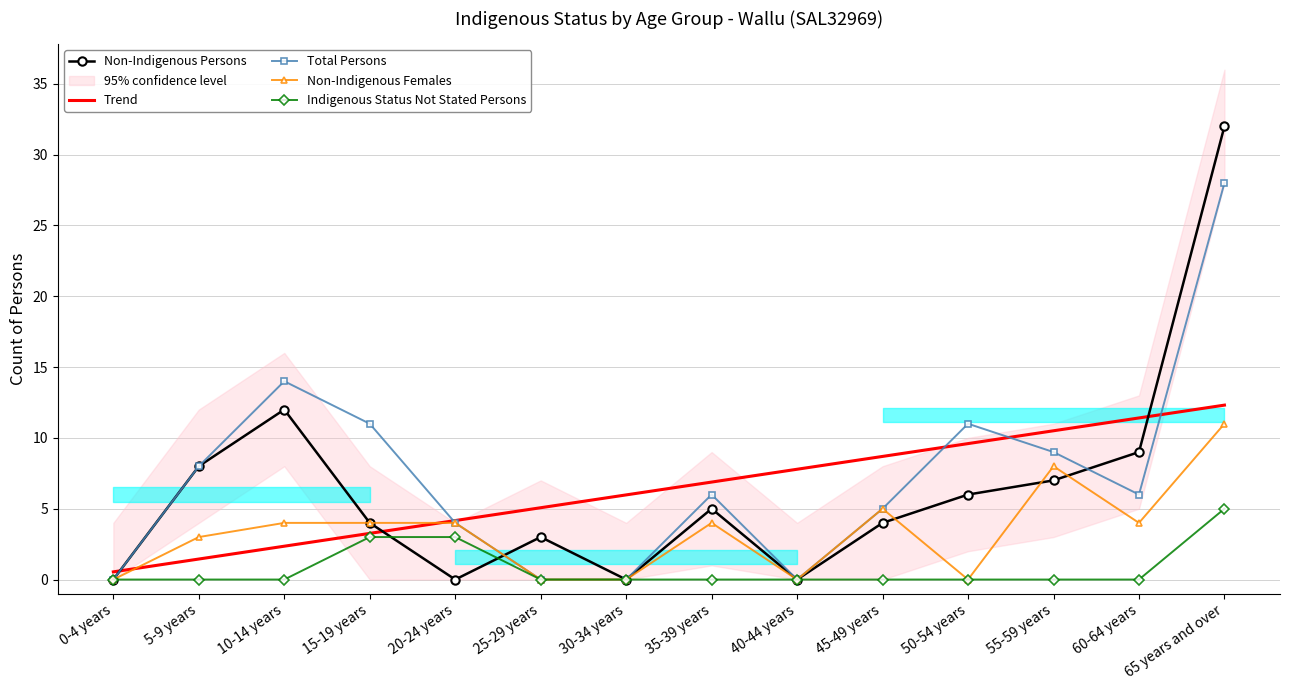

How many categories are shown in the chart?

14